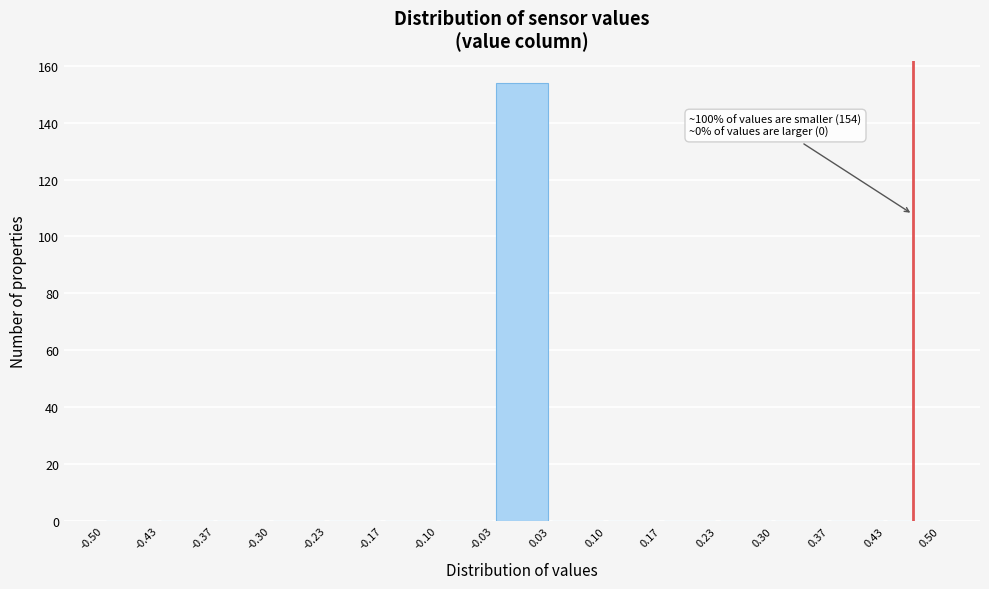

Over which range of the x-axis is the bar tallest?

-0.03 to 0.03